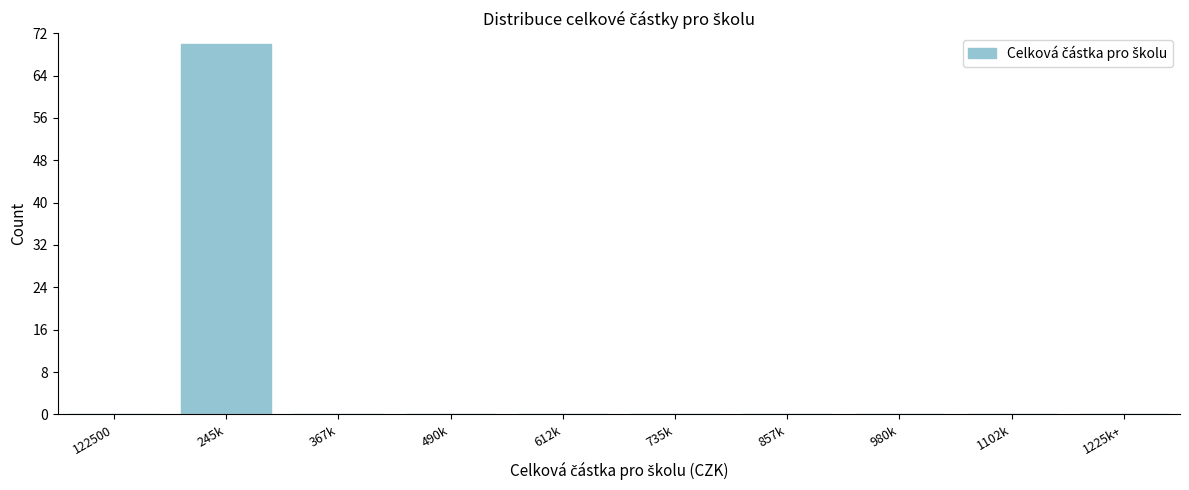

Reading left to right, transcribe all the data shown in this chart.

122500=0	245k=70	367k=0	490k=0	612k=0	735k=0	857k=0	980k=0	1102k=0	1225k+=0